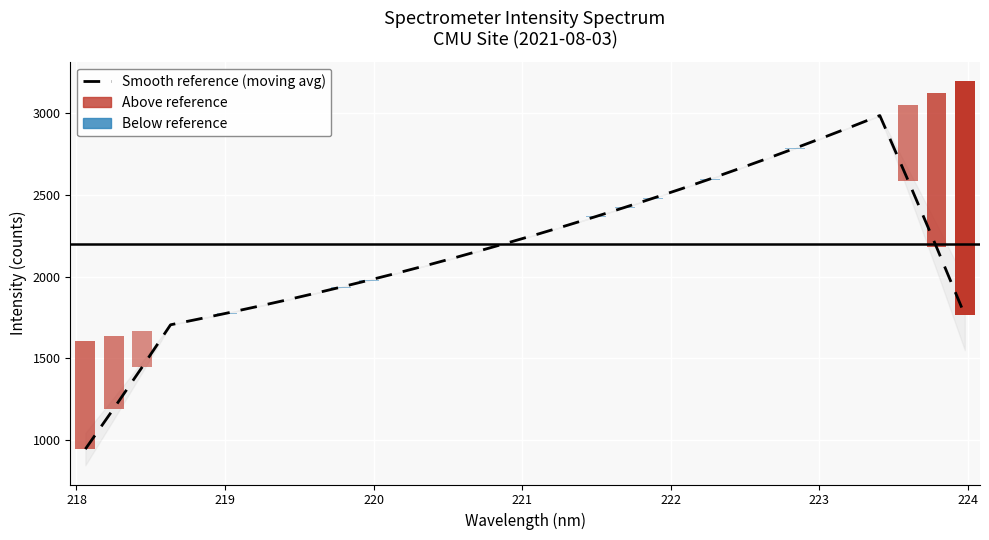

Does the chart contain any negative values?

No